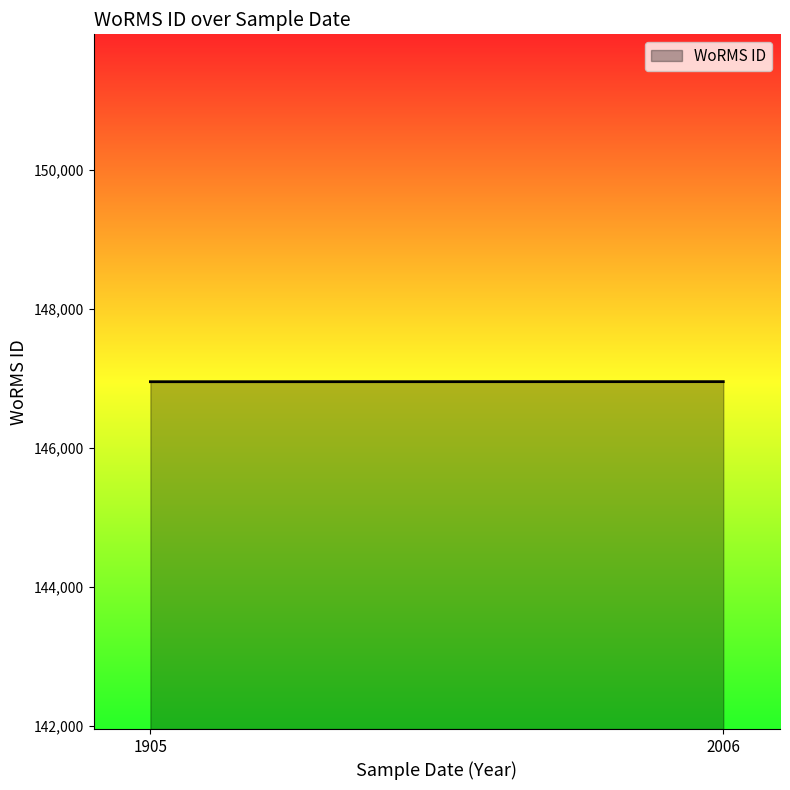

How many values are between 146956 and 146957?

2